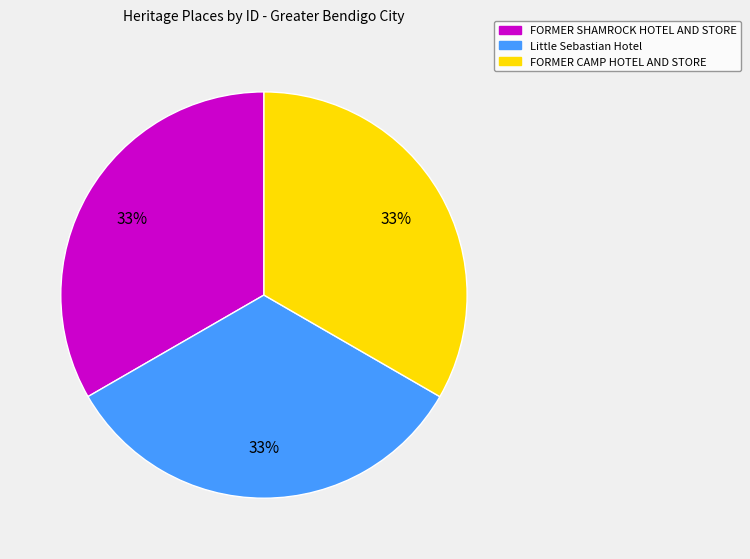

How many segments does this pie chart have?

3